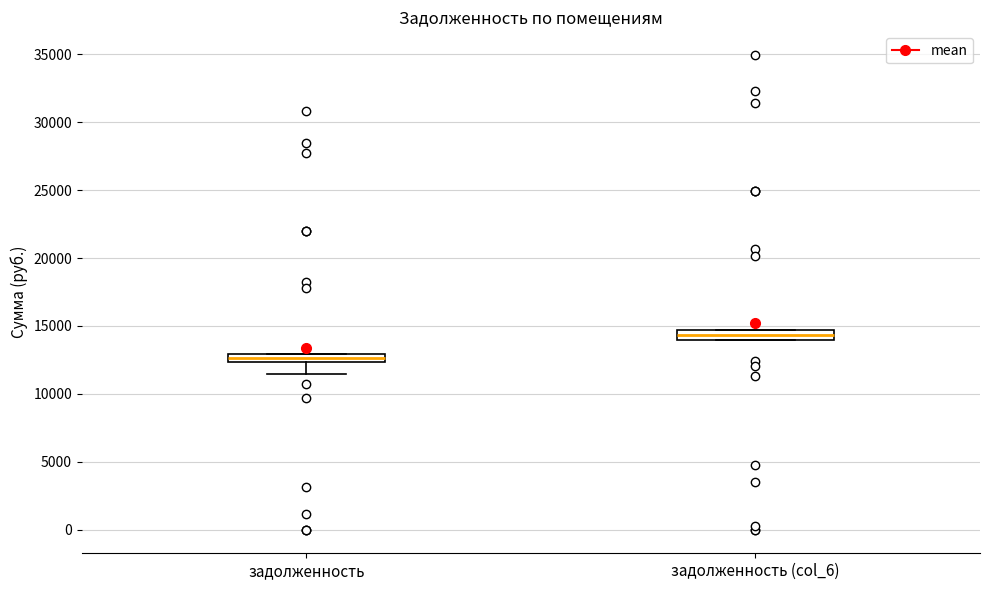

Which box has the lowest median line?

задолженность